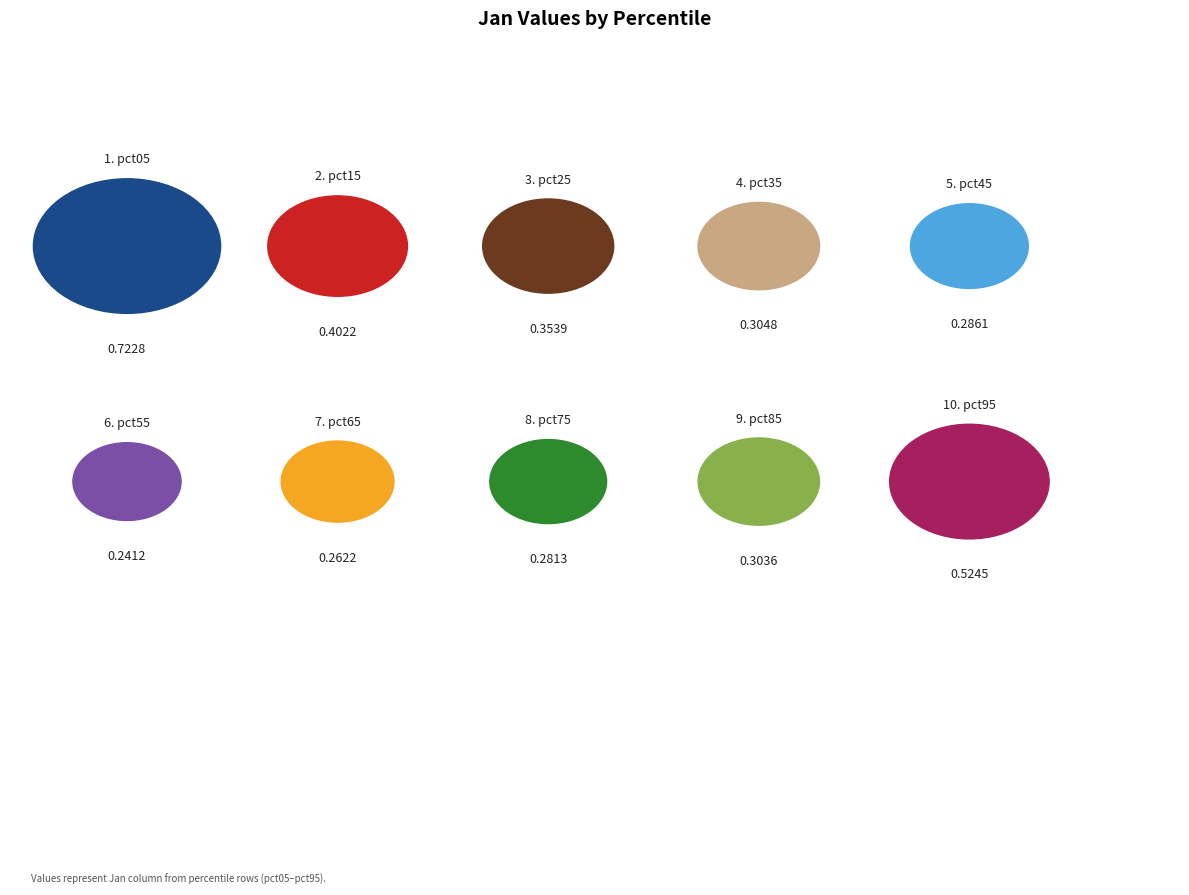

How many slices are in this pie chart?

10